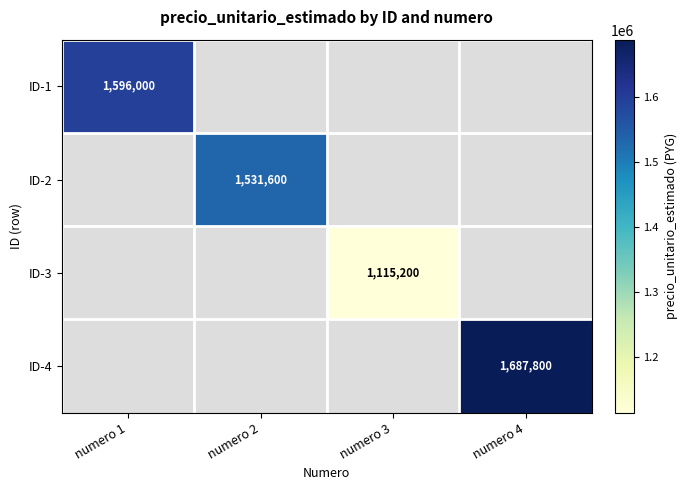

True or false: ID-3 has a value of 1115200 at numero 3.

True